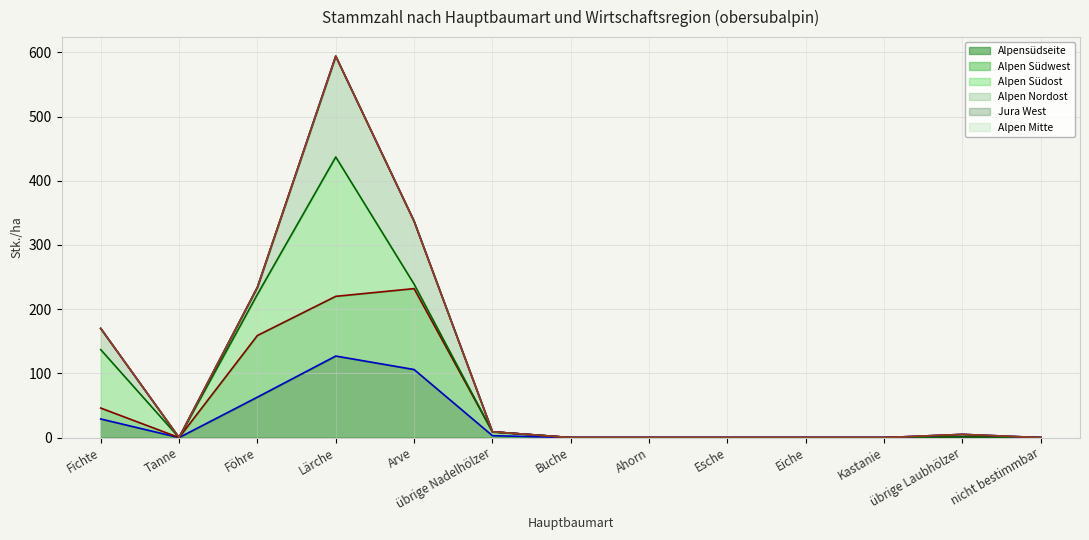

True or false: Alpensüdseite (line) and Alpen Nordost (line) cross at least once.

False